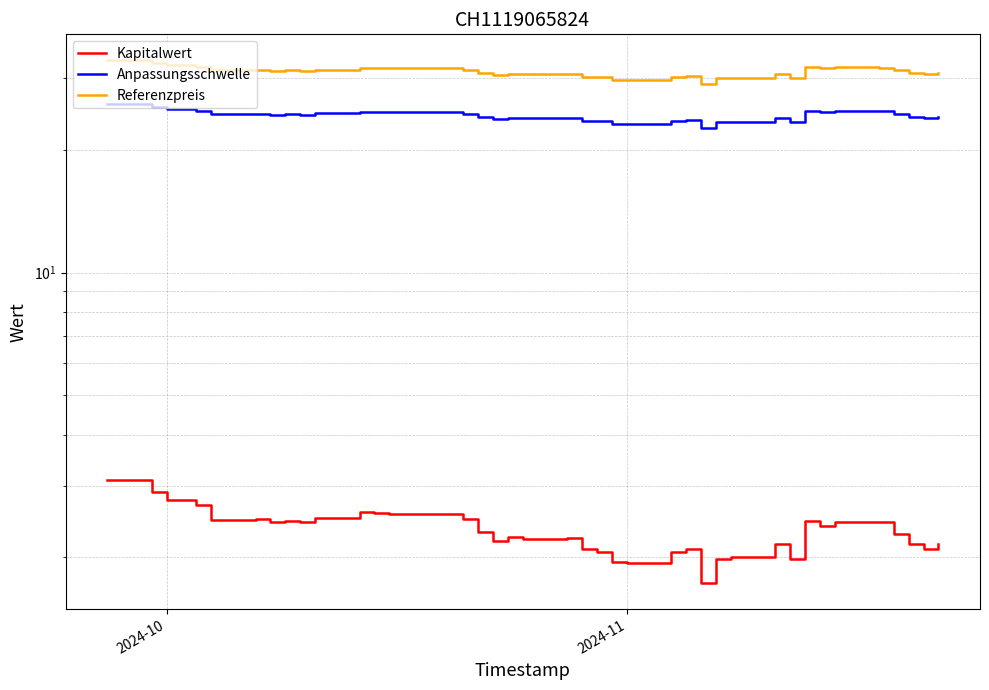

What is the minimum value shown in the chart?

1.7